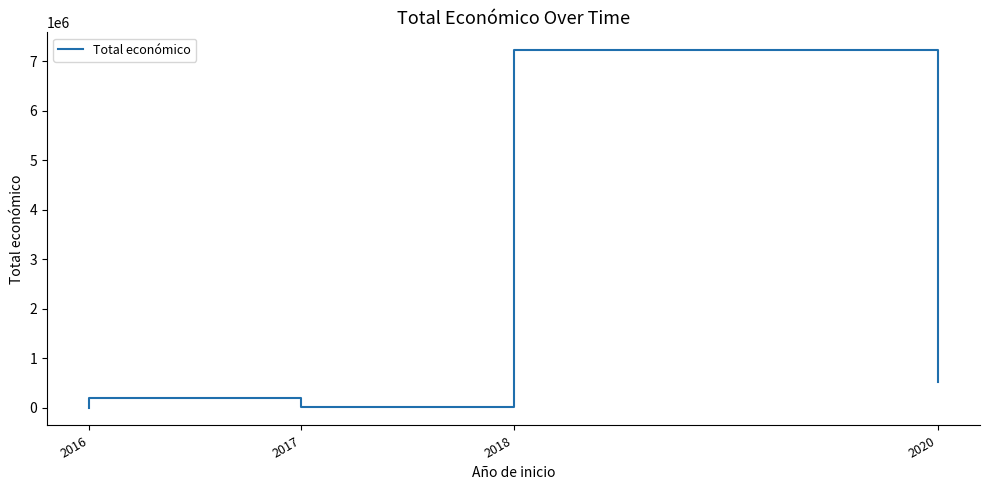

How many data points are above 515491?

2